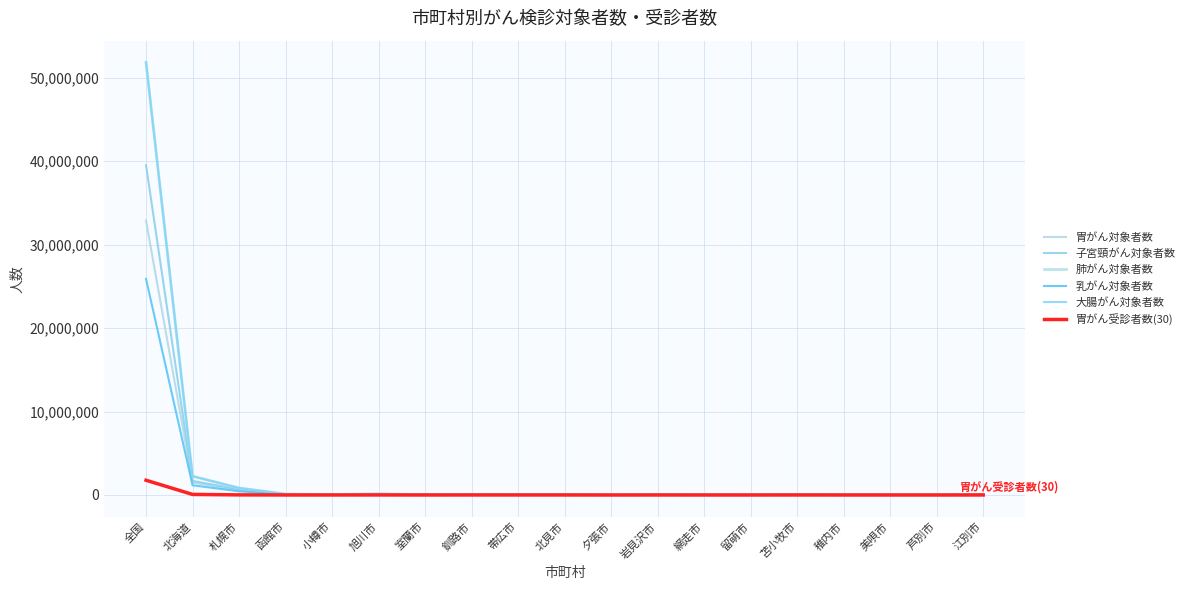

List the labels in order of 胃がん対象者数 value, smallest first.

夕張市, 芦別市, 留萌市, 美唄市, 網走市, 稚内市, 室蘭市, 岩見沢市, 北見市, 江別市, 小樽市, 帯広市, 苫小牧市, 釧路市, 函館市, 旭川市, 札幌市, 北海道, 全国